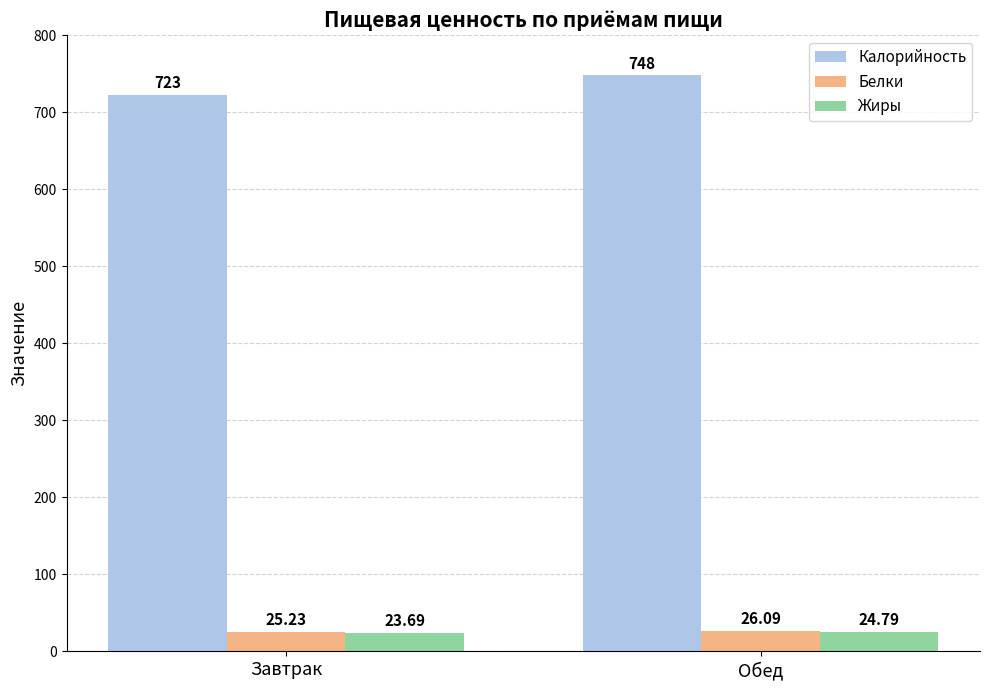

What is the greatest value displayed?

748.0